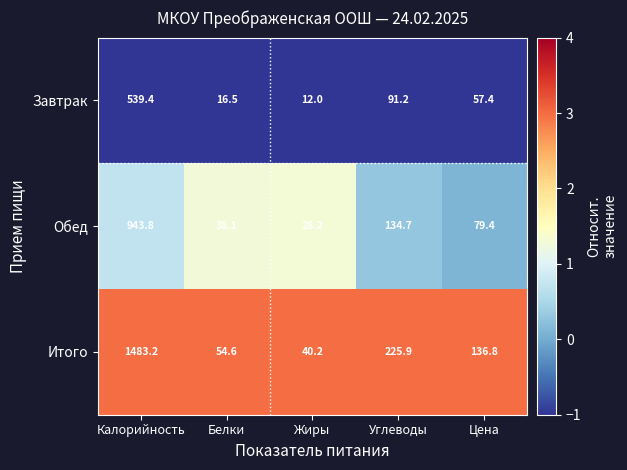

What is the sum of all Обед values?

1224.2